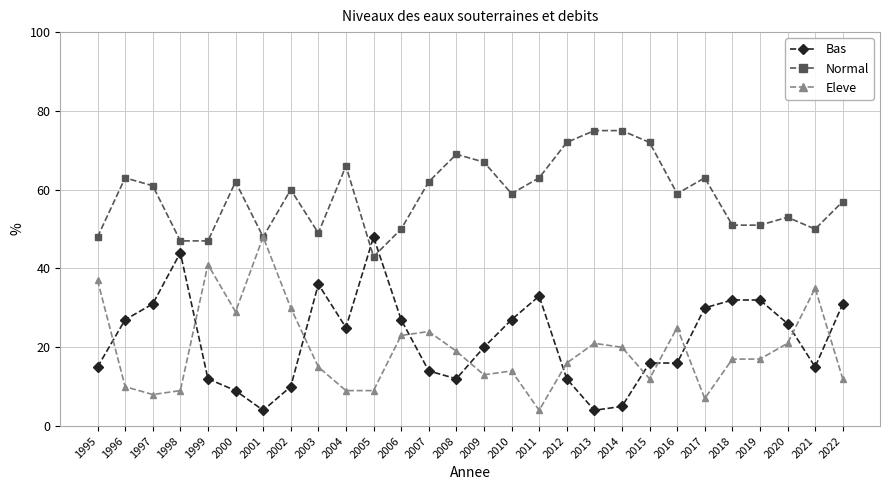

The Eleve series shows 20 at 2014. True or false?

True